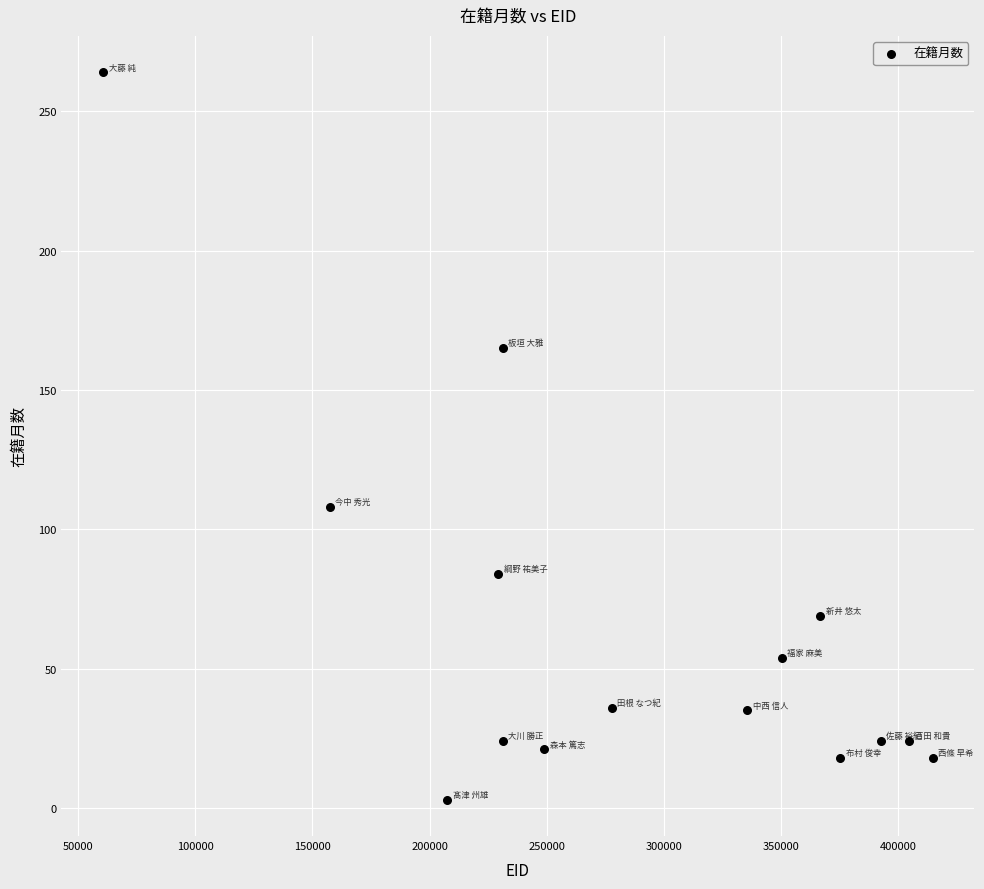

What is the range of Y values (max minus min)?

261